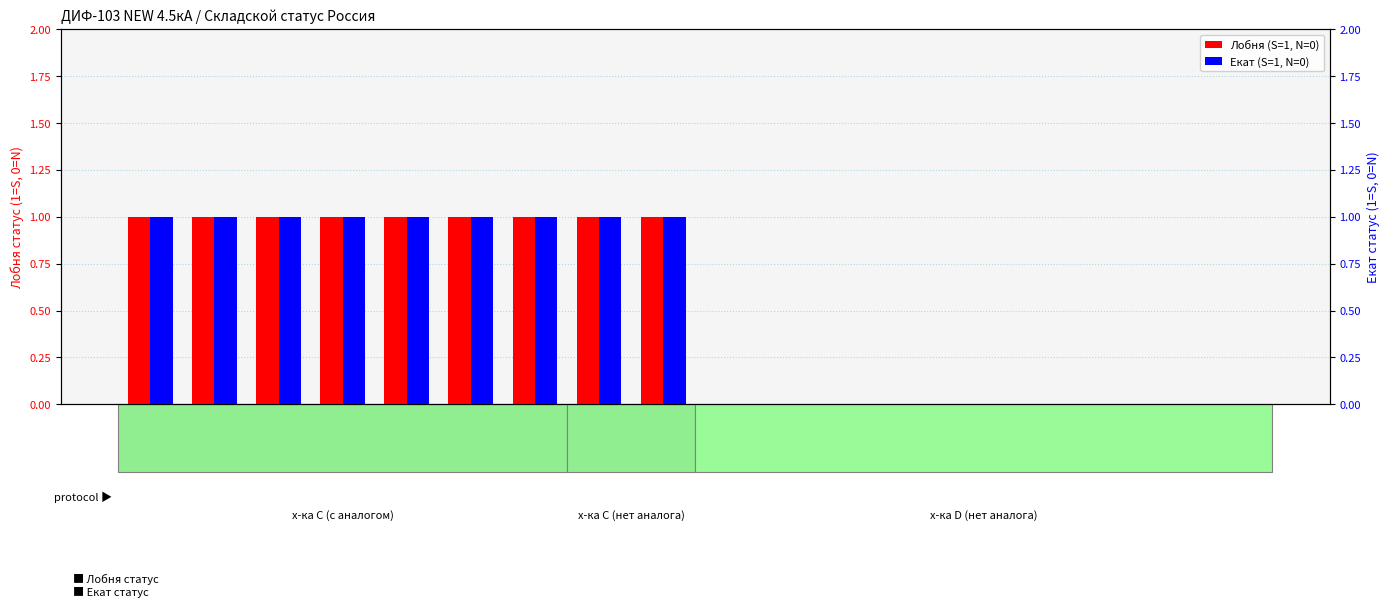

What is the approximate value of Екат (S=1, N=0) at 16051DEK?

1